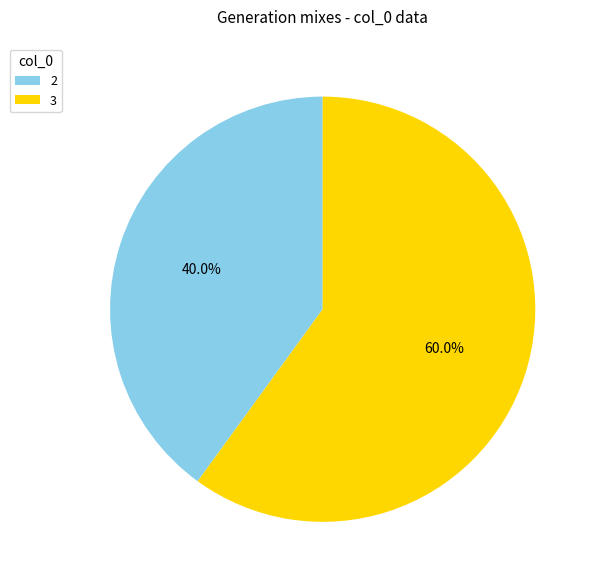

Rank the categories by value from highest to lowest.

3, 2